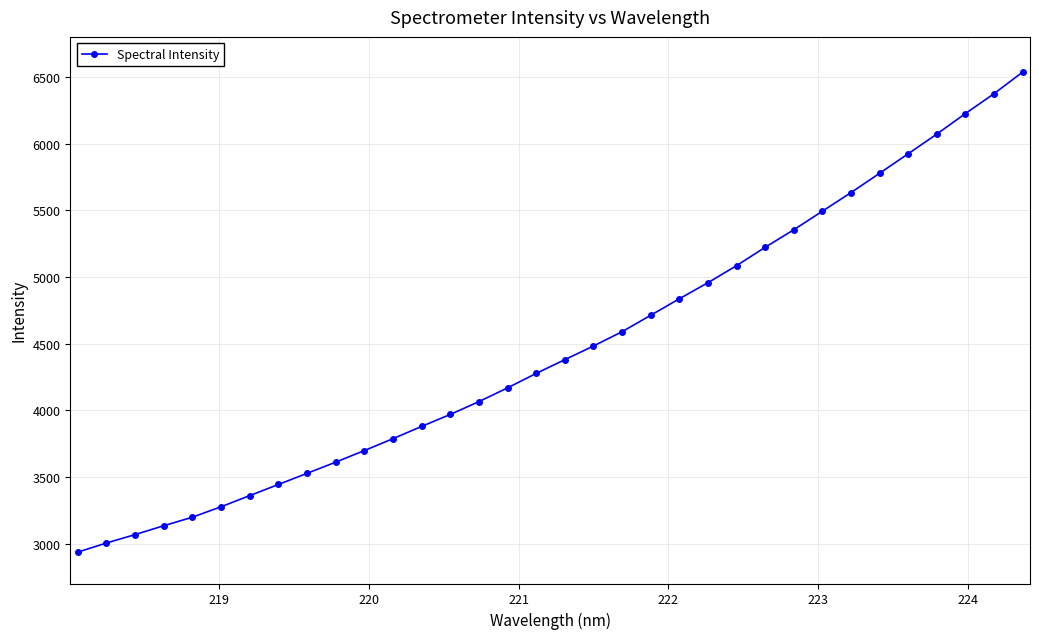

What is the value of the 22nd point from the left?

4835.4